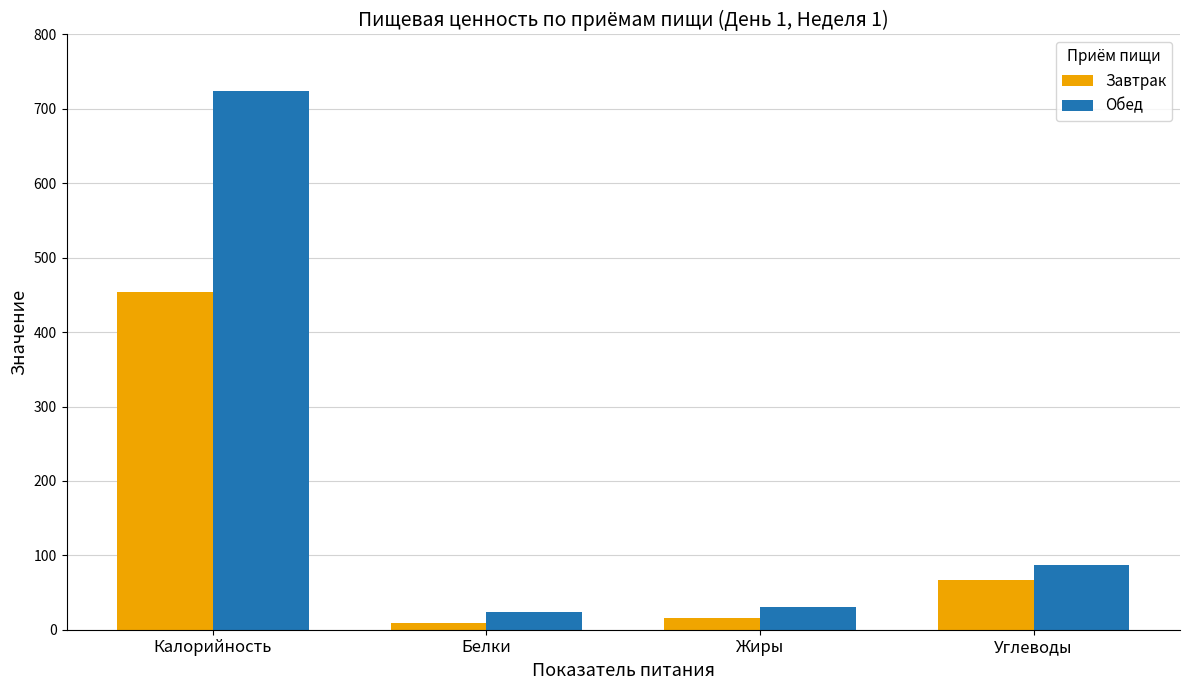

Rank the series at Белки from lowest to highest value.

Завтрак, Обед